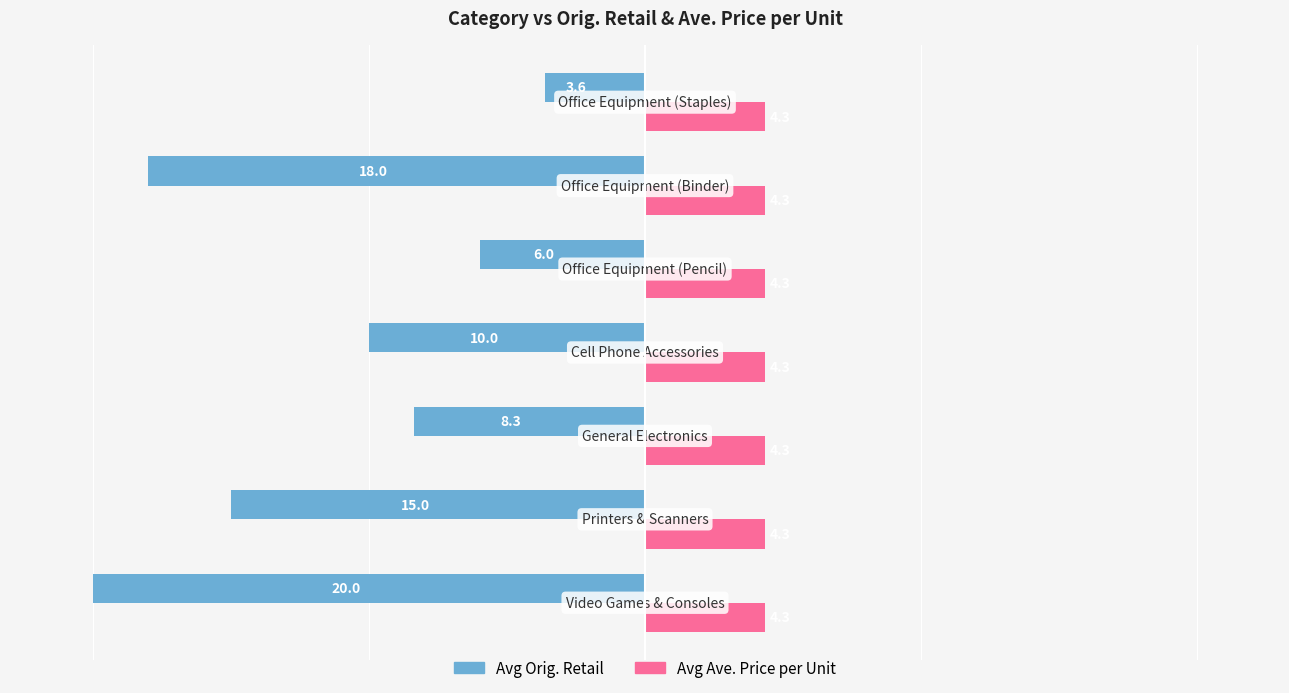

Which series has the widest spread of values?

Avg Orig. Retail